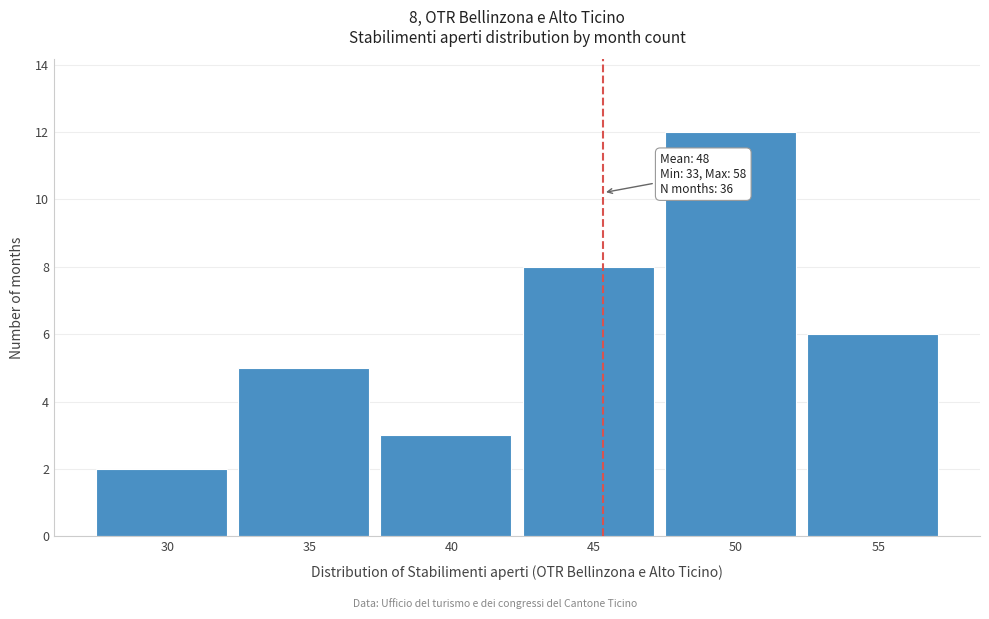

Reading right to left, what are all the values shown in this chart?

6	12	8	3	5	2